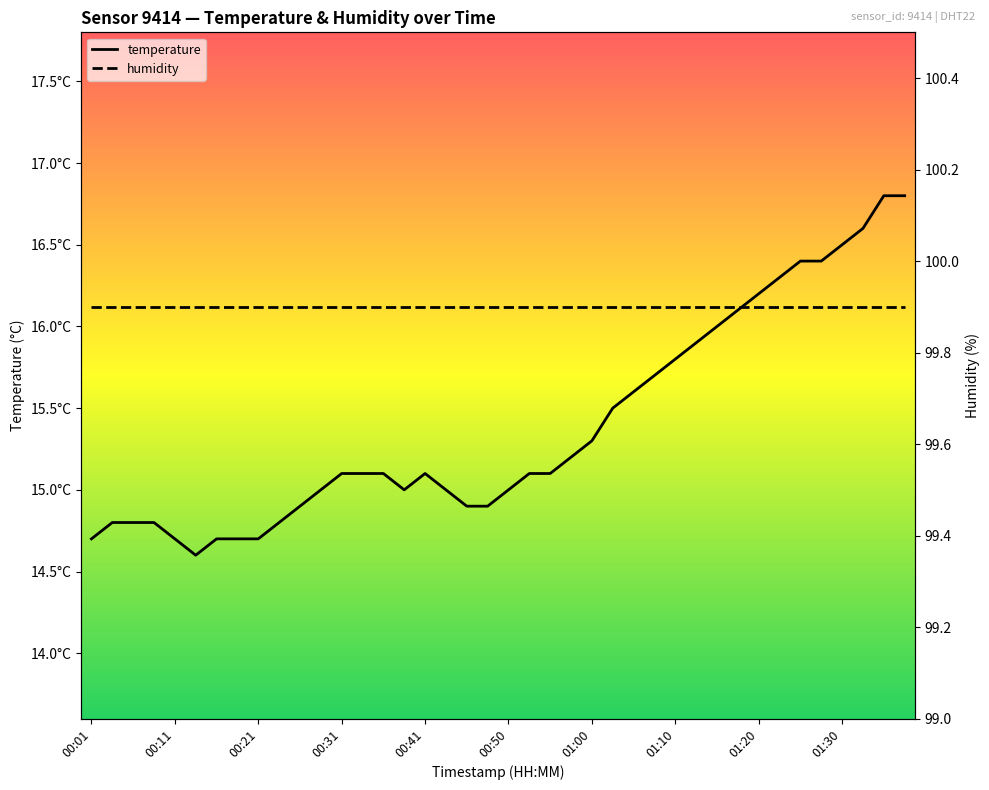

What value does the humidity series have at 18?

99.9